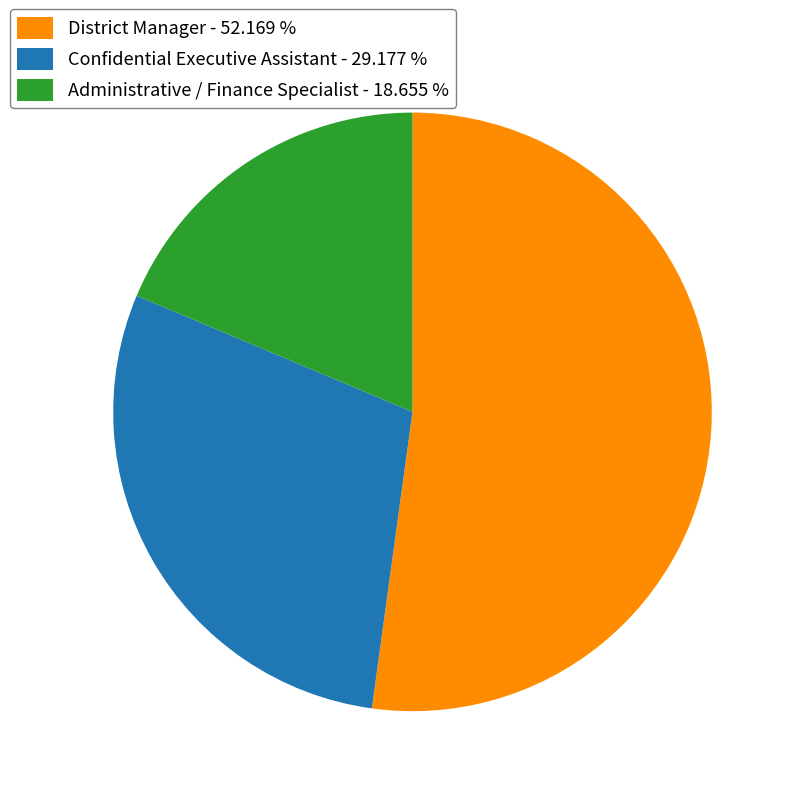

Rank the categories by value from lowest to highest.

Administrative / Finance Specialist, Confidential Executive Assistant, District Manager